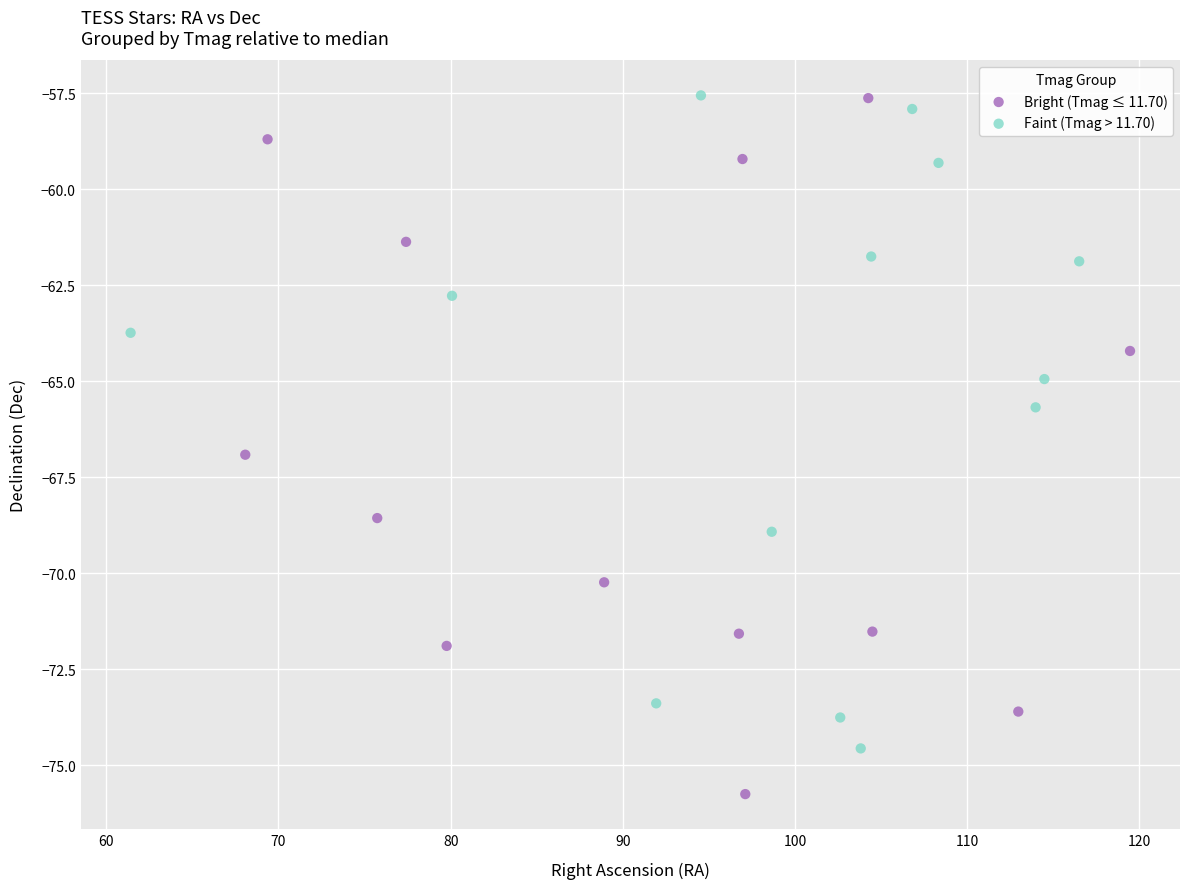

What are all the series names shown in the legend?

Bright (Tmag ≤ 11.70), Faint (Tmag > 11.70)